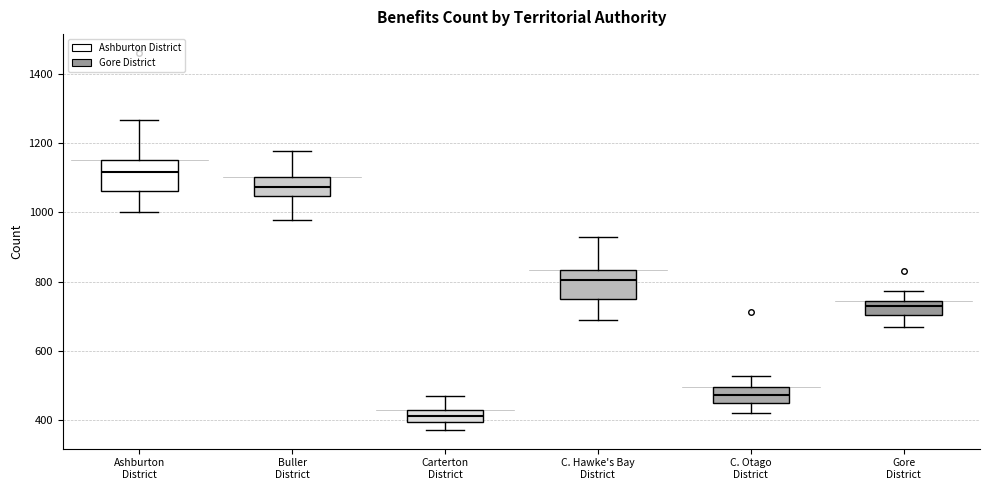

Reading left to right, read every box against the y-axis: the position of its median line, the range the box covers, and the ends of its whiskers. The values are not printed on the chart, so give them approximately, as read against the axis.

Ashburton District: median 1120, box 1060 to 1160, whiskers 1000 to 1260
Buller District: median 1080, box 1040 to 1100, whiskers 980 to 1180
Carterton District: median 420 (inside the box), box 400 to 420, whiskers 380 to 460
C. Hawke's Bay District: median 800, box 740 to 840, whiskers 680 to 920
C. Otago District: median 480, box 460 to 500, whiskers 420 to 520
Gore District: median 720, box 700 to 740, whiskers 660 to 780